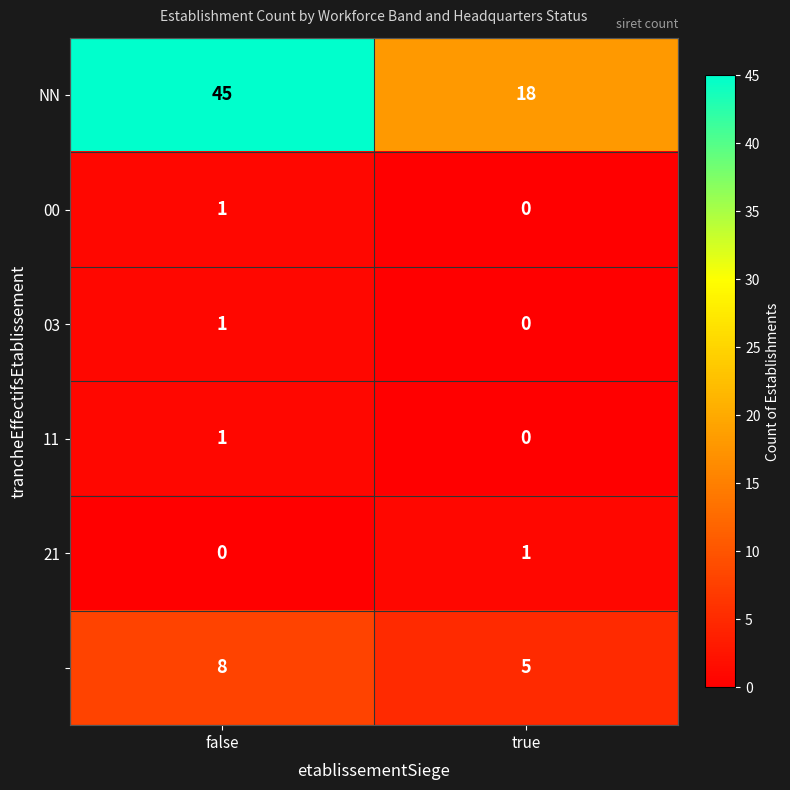

At which category is the sum across all series the highest?

false